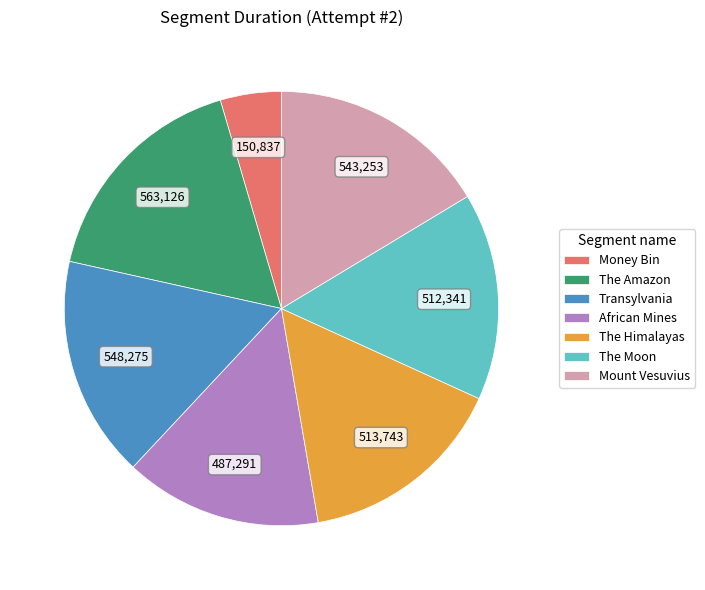

What is the smallest slice in the pie chart?

Money Bin